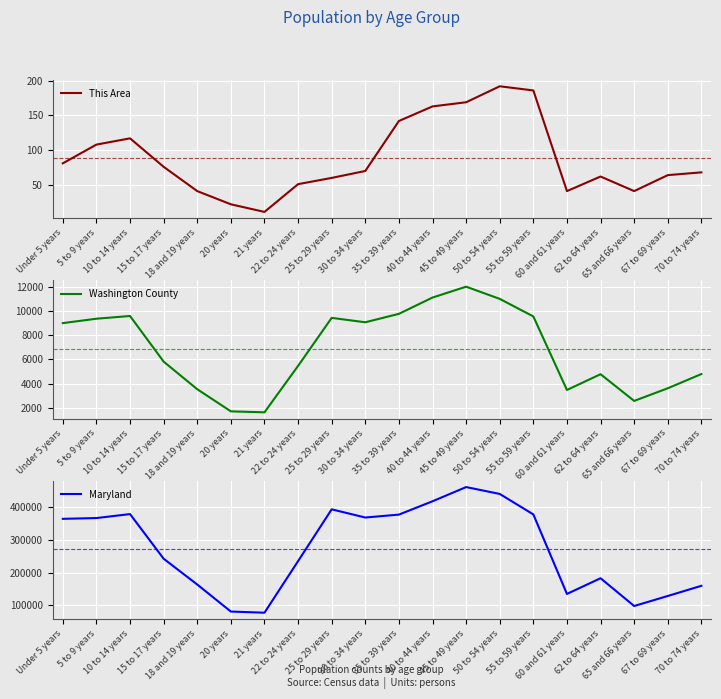

What is the highest value of the Maryland series?

461585